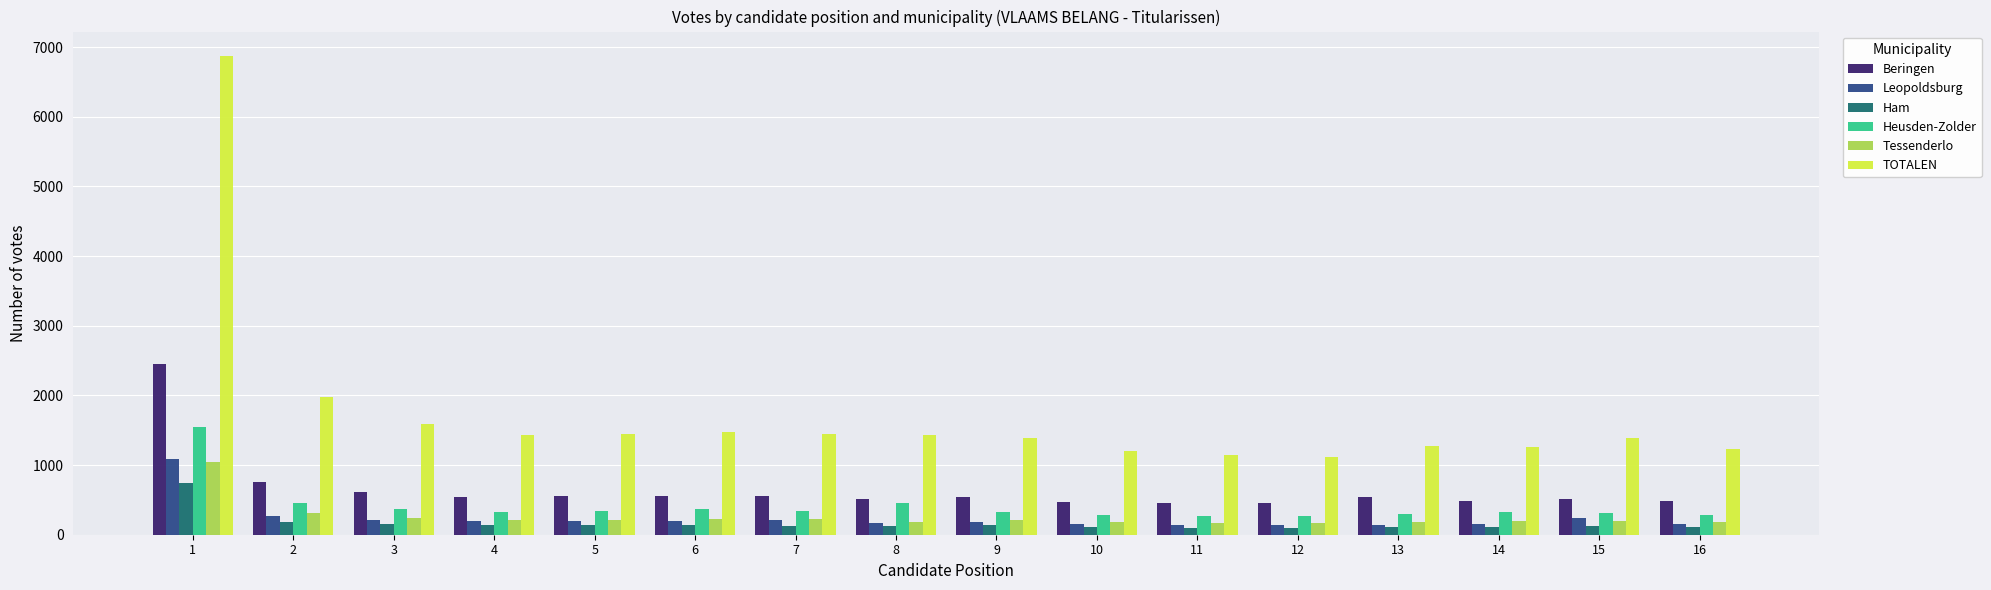

What value does the Leopoldsburg series have at 6?

191